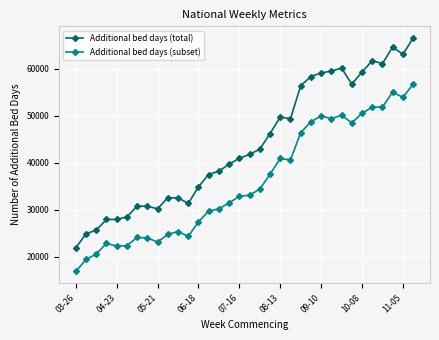

List the series in order of their peak value, highest first.

Additional bed days (total), Additional bed days (subset)